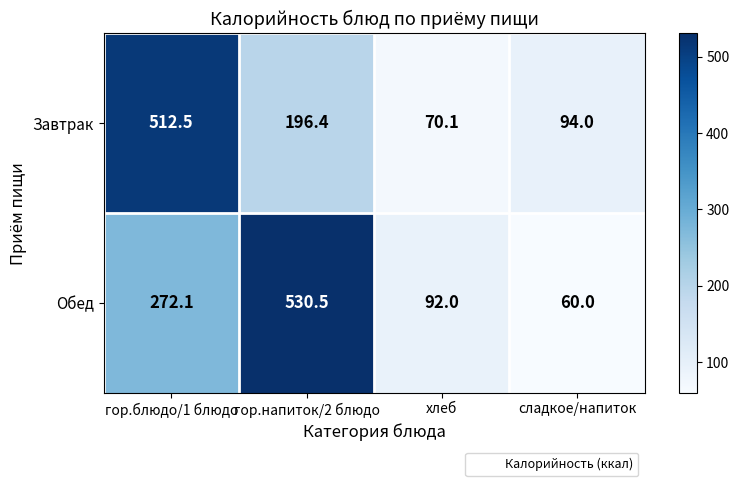

Which category has the highest value across all series?

гор.напиток/2 блюдо